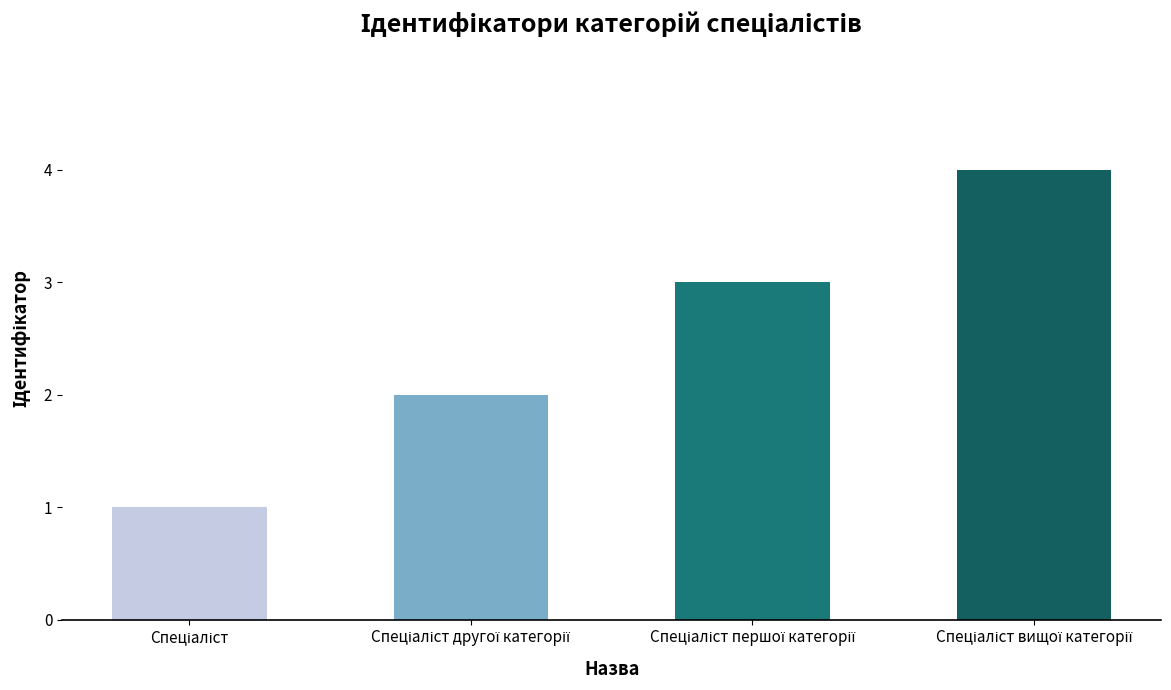

What is the maximum value shown in the chart?

4